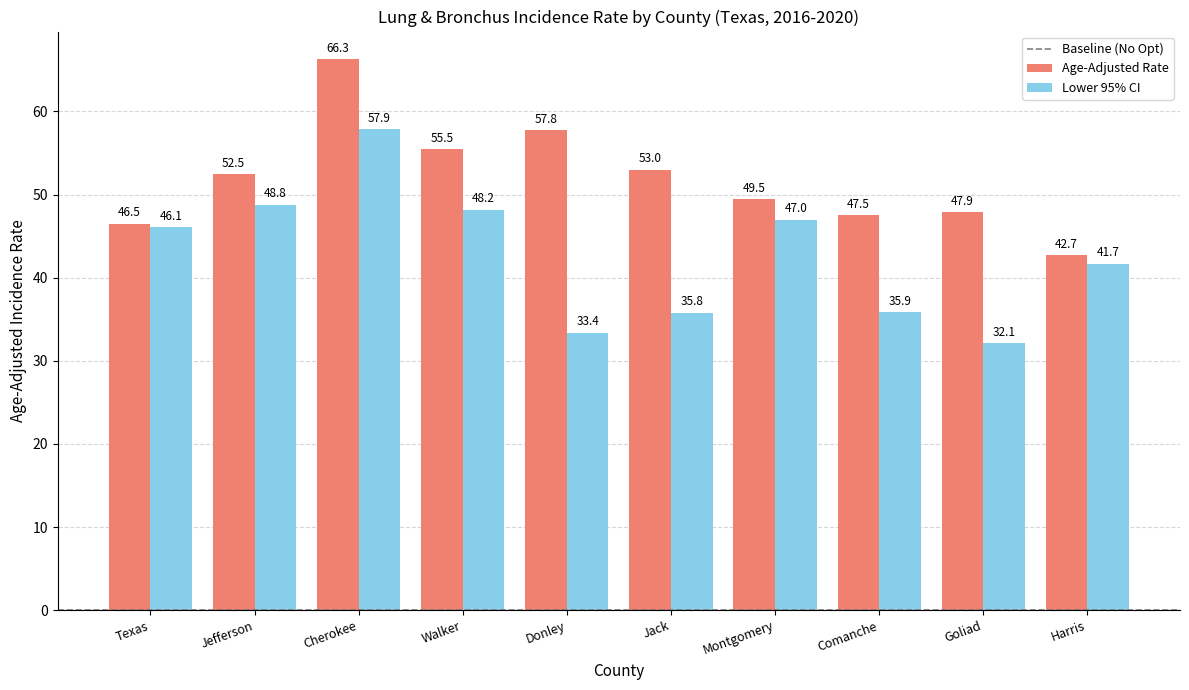

Reading left to right, extract all data points from this chart.

Age-Adjusted Rate: Texas=46.5	Jefferson=52.5	Cherokee=66.3	Walker=55.5	Donley=57.8	Jack=53.0	Montgomery=49.5	Comanche=47.5	Goliad=47.9	Harris=42.7
Lower 95% CI: Texas=46.1	Jefferson=48.8	Cherokee=57.9	Walker=48.2	Donley=33.4	Jack=35.8	Montgomery=47.0	Comanche=35.9	Goliad=32.1	Harris=41.7